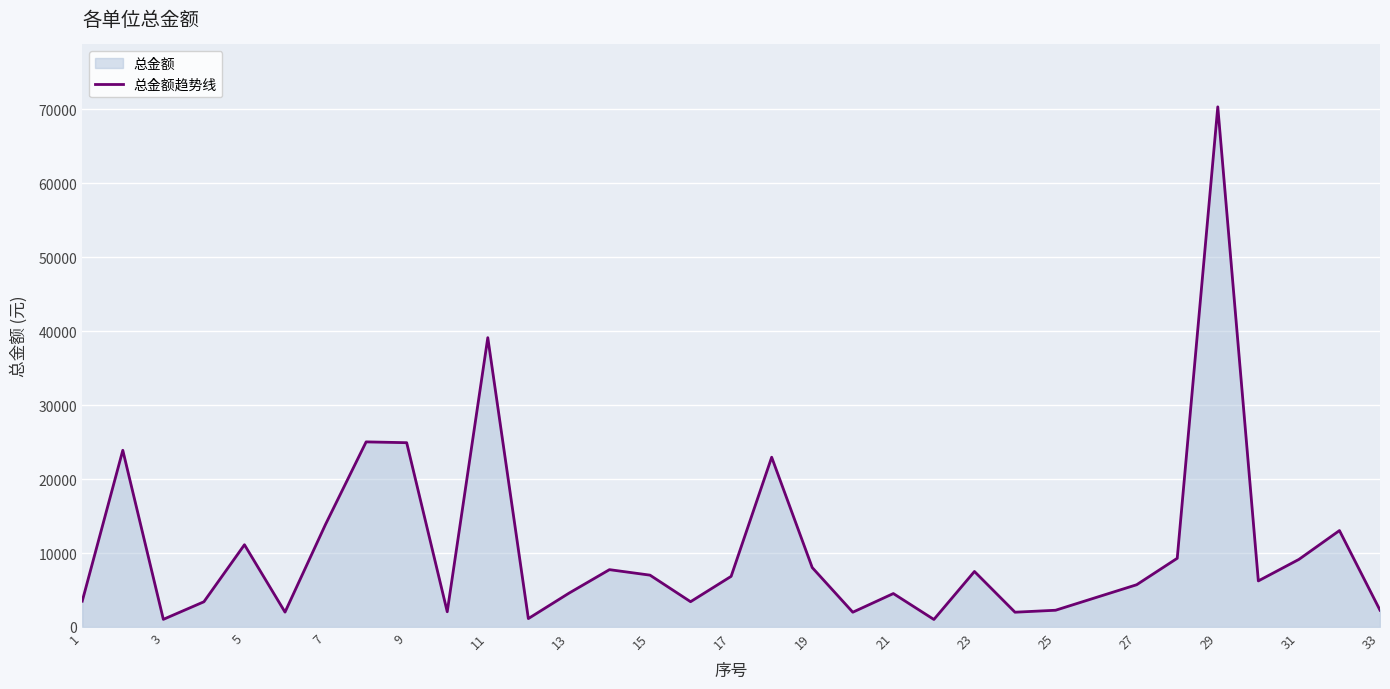

Does the chart display data point markers on the line(s)?

No